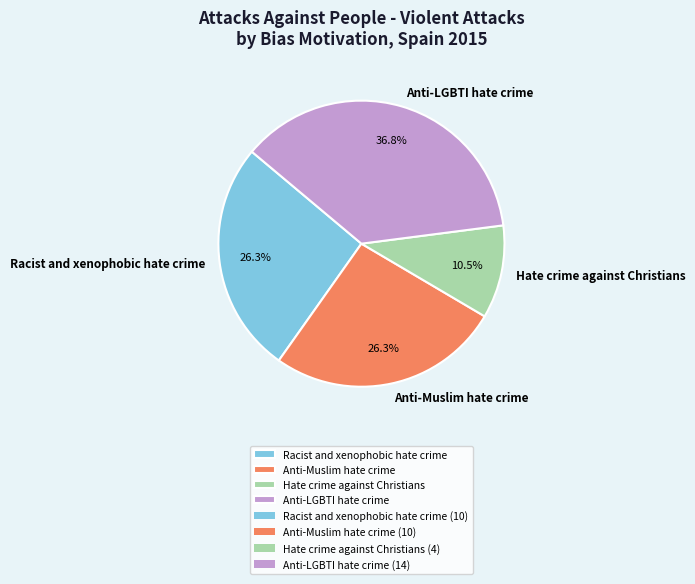

Combined, what portion of the pie is Racist and xenophobic hate crime and Hate crime against Christians?

36.8%